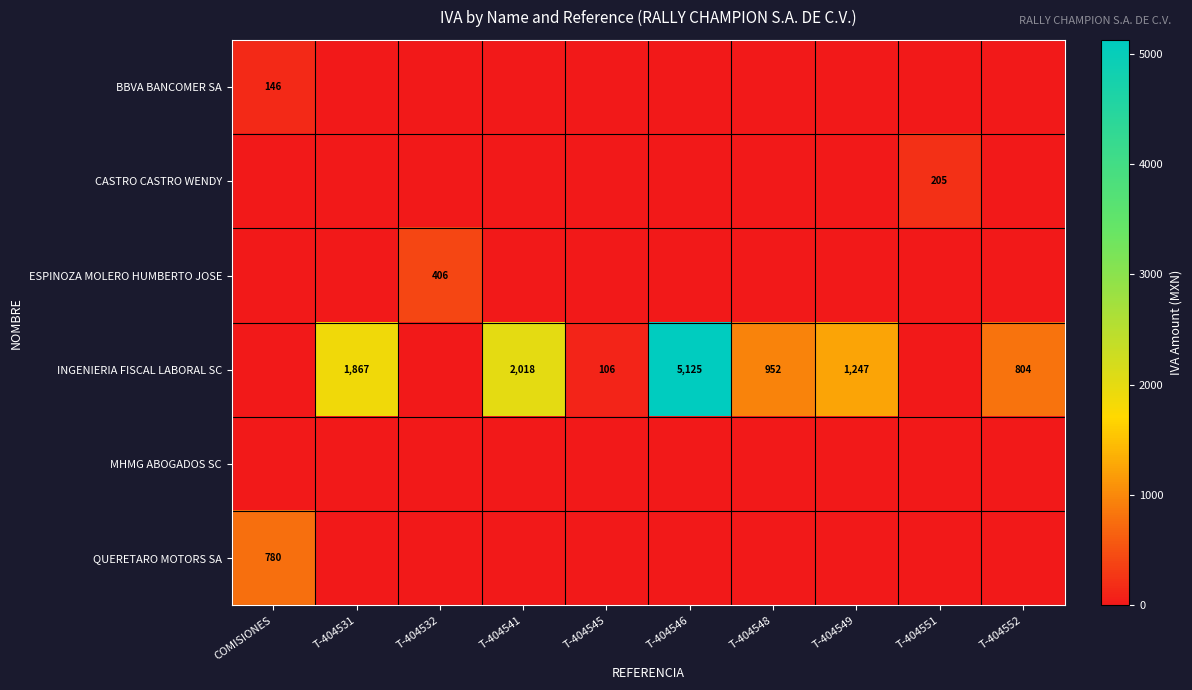

The value of INGENIERIA FISCAL LABORAL SC at T-404552 is 1152. True or false?

False